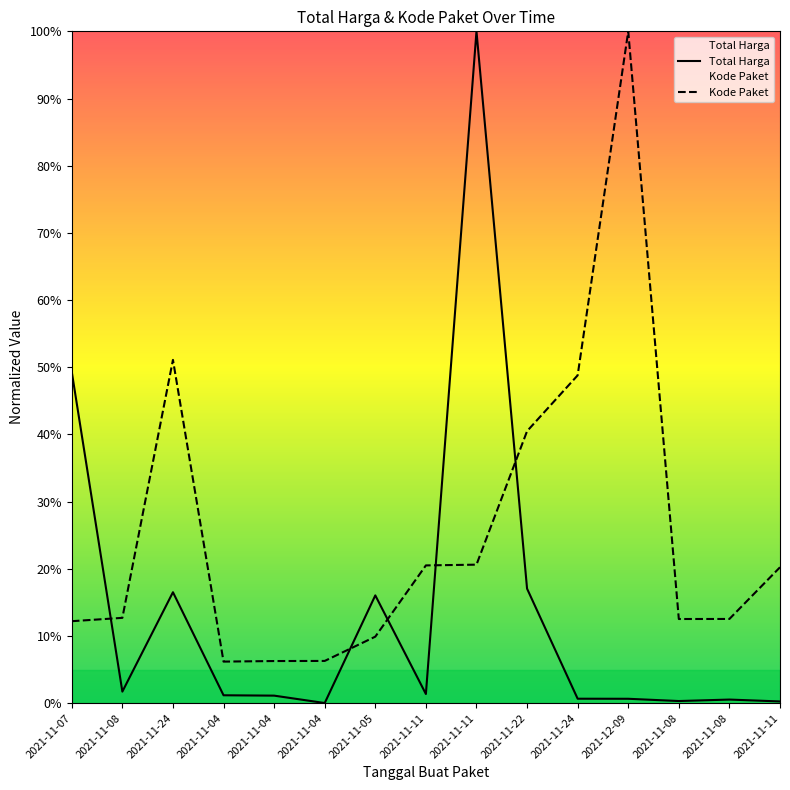

What is the average value of the Kode Paket series?

25.4